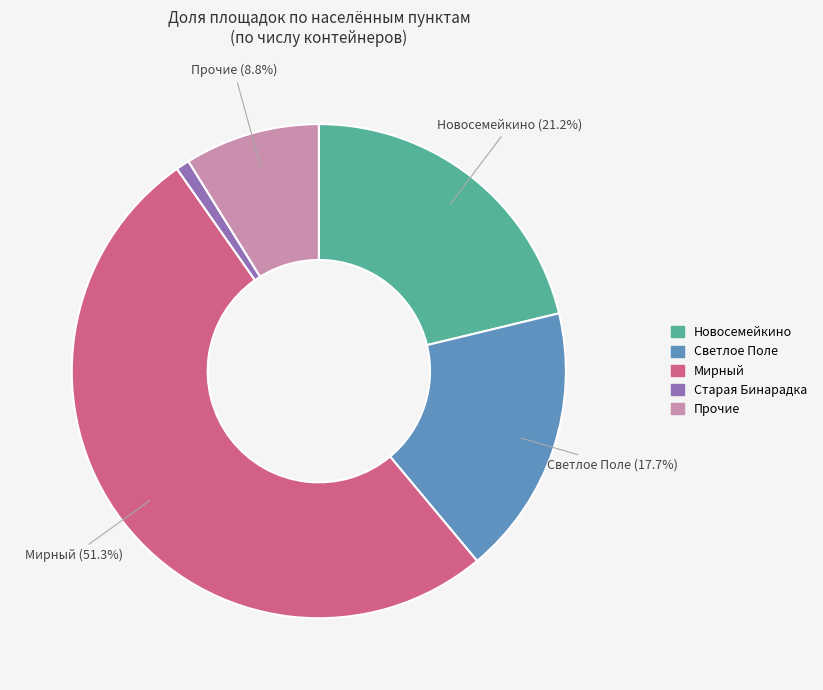

Is there any slice that represents more than half of the pie?

Yes